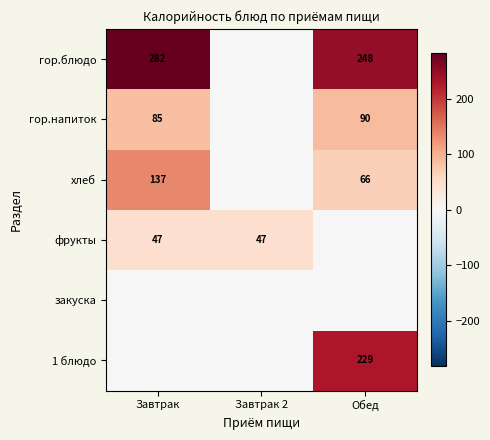

The value of гор.напиток at Завтрак is 85. True or false?

True